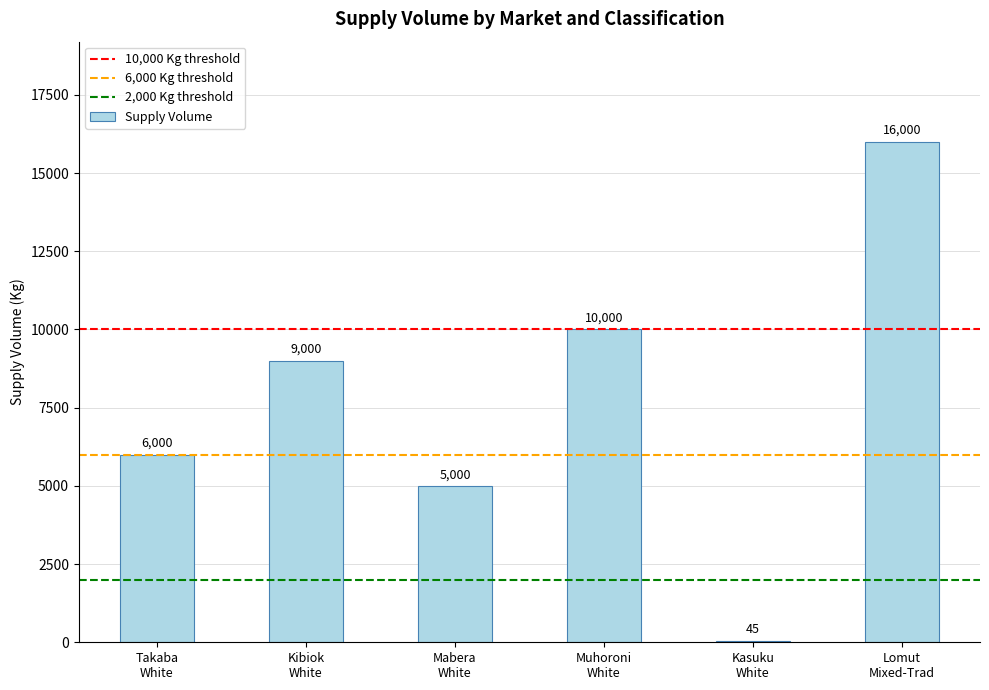

What is the sum of all values?

46045